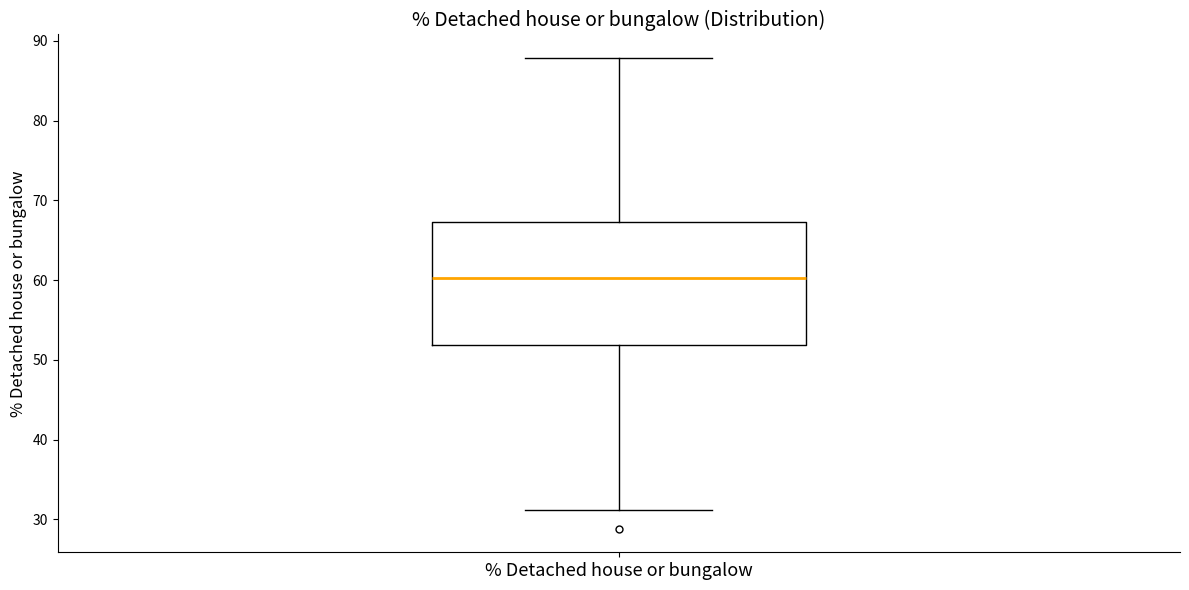

Where is the upper edge of the box for % Detached house or bungalow on the y-axis? The values are not printed on the chart, so give them approximately, as read against the axis.

67